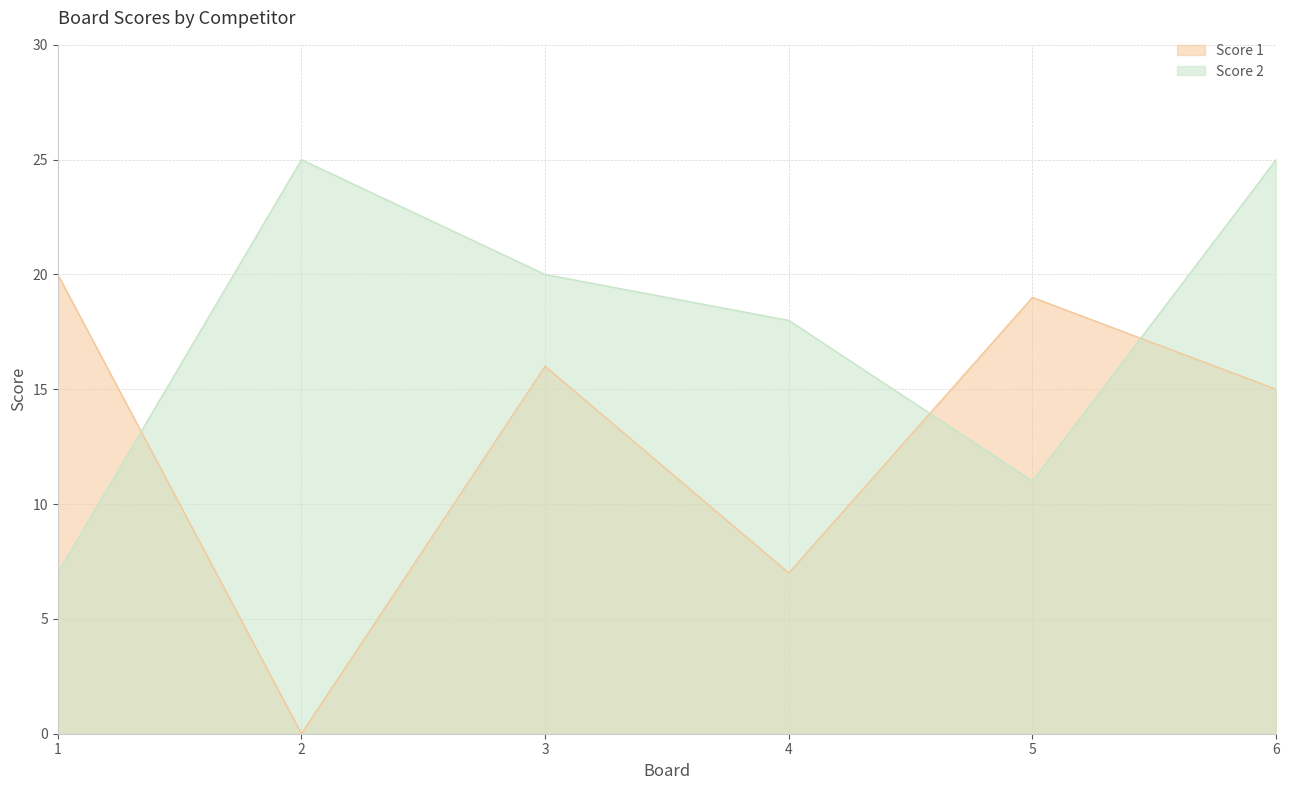

Which has a higher value, 5 or 3?

5